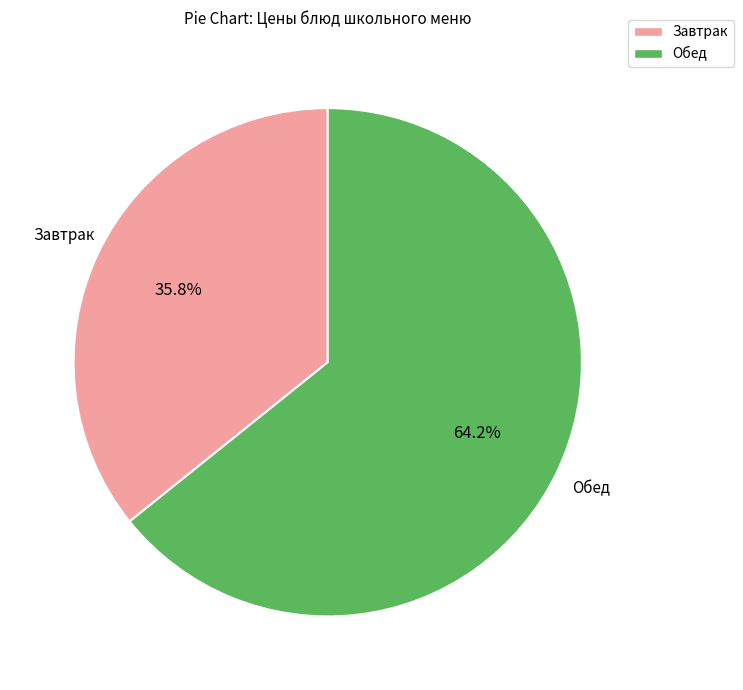

Is there a majority slice in this chart?

Yes